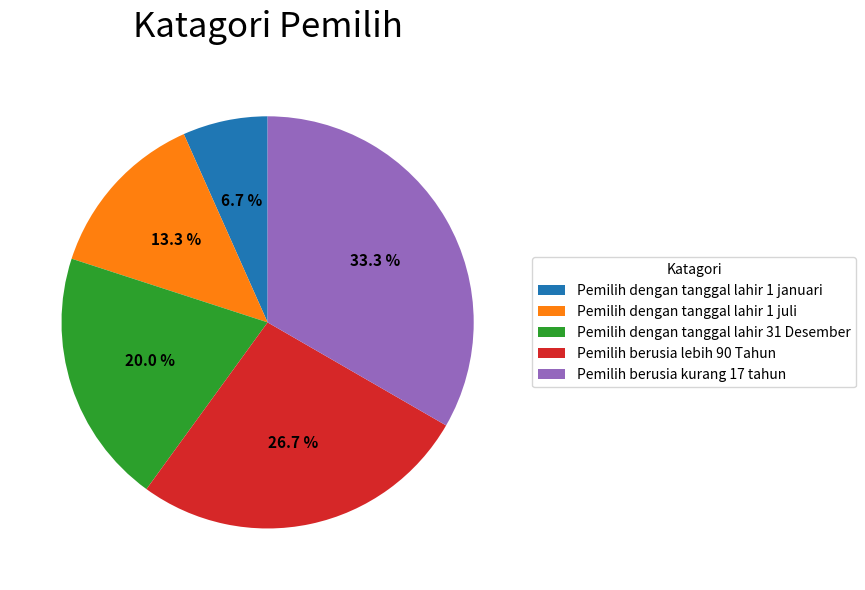

Which slice is the largest?

Pemilih berusia kurang 17 tahun